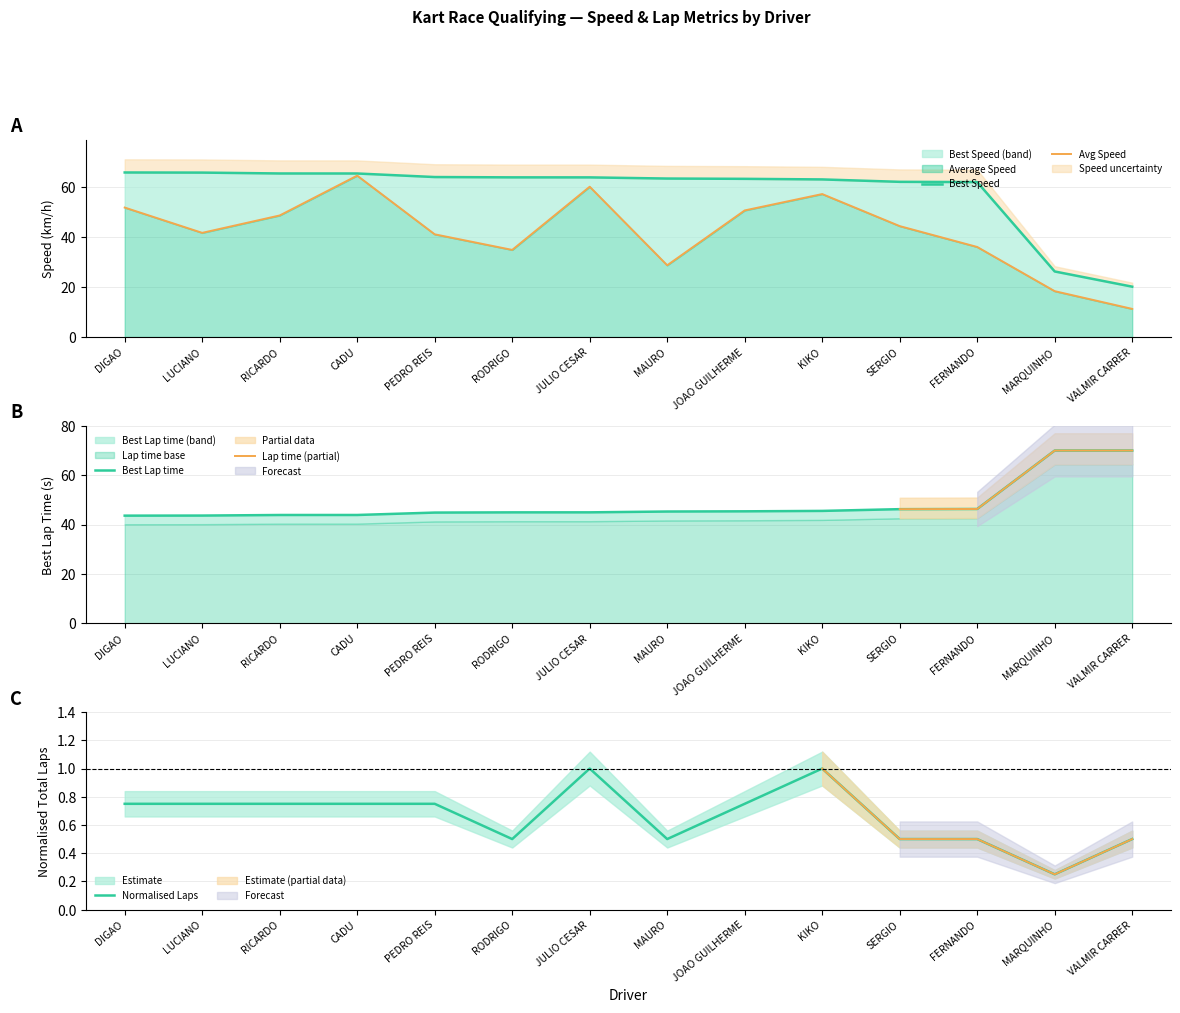

What is the difference between the maximum and minimum values in the Best Speed series?

26.4